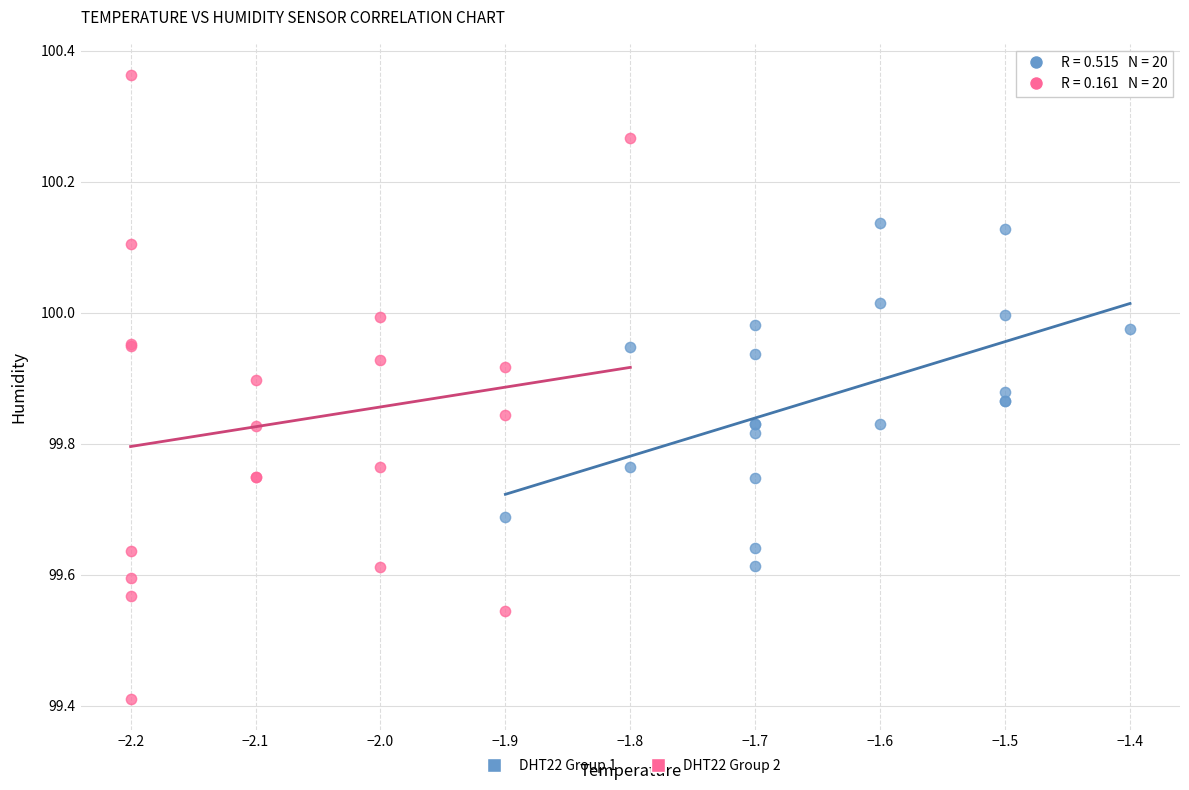

Which series reaches the minimum Y coordinate?

DHT22 Group 2